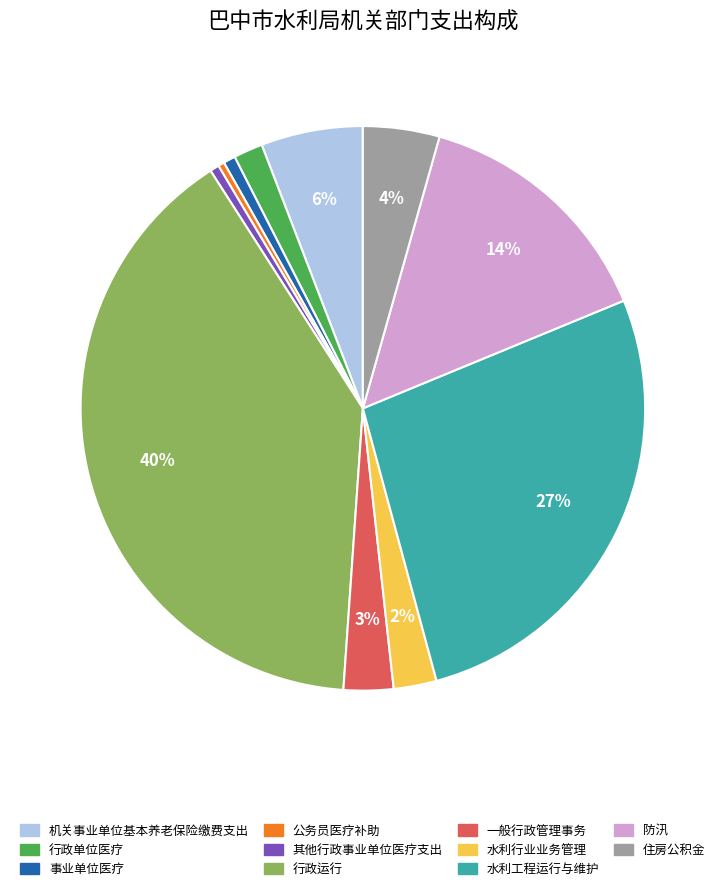

To the nearest percent, what portion does 其他行政事业单位医疗支出 represent?

1%